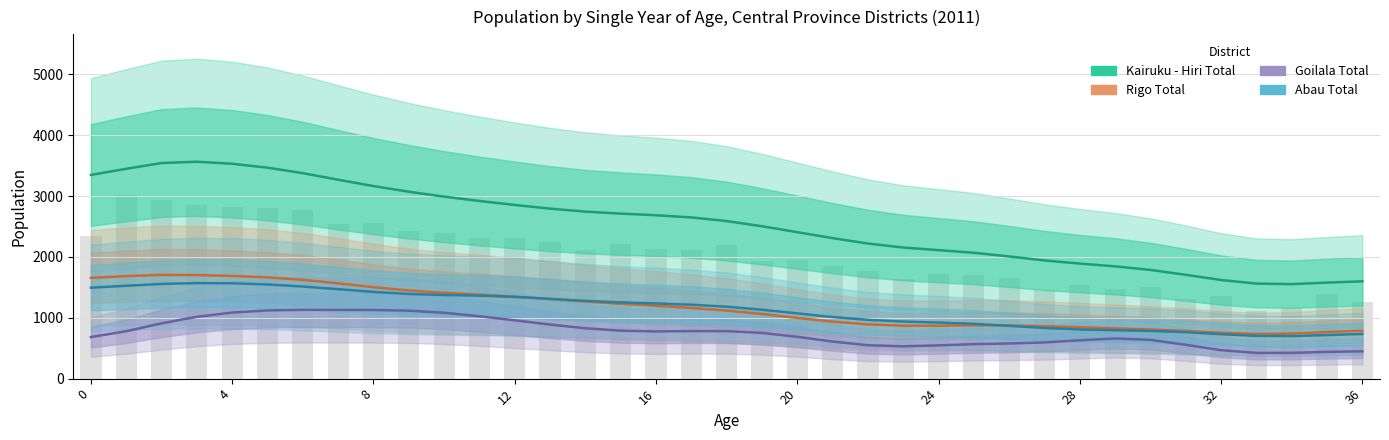

The value of Abau Total at 11 is 1363.3. True or false?

True